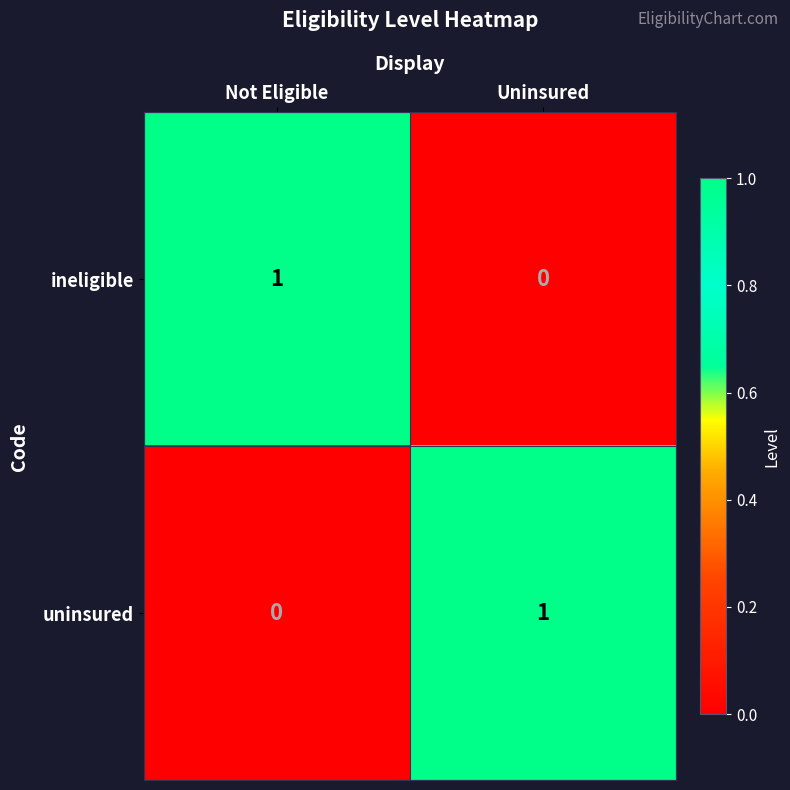

At which label is ineligible closest to 0?

Uninsured